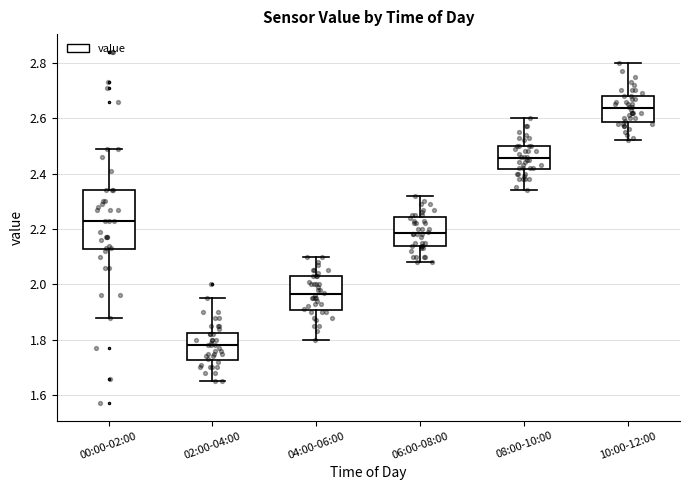

Reading left to right, read every box against the y-axis: the position of its median line, the range the box covers, and the ends of its whiskers. The values are not printed on the chart, so give them approximately, as read against the axis.

00:00-02:00: median 2.24, box 2.12 to 2.34, whiskers 1.88 to 2.50
02:00-04:00: median 1.78, box 1.72 to 1.82, whiskers 1.66 to 1.96
04:00-06:00: median 1.96, box 1.90 to 2.04, whiskers 1.80 to 2.10
06:00-08:00: median 2.18, box 2.14 to 2.24, whiskers 2.08 to 2.32
08:00-10:00: median 2.46, box 2.42 to 2.50, whiskers 2.34 to 2.60
10:00-12:00: median 2.64, box 2.58 to 2.68, whiskers 2.52 to 2.80